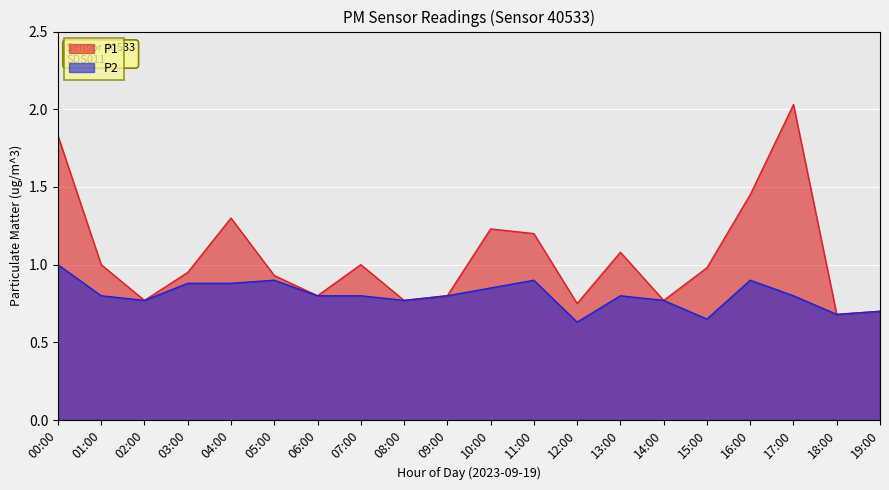

Reading left to right, list all the values displayed in this chart.

P1: 00:00=1.8	01:00=1.0	02:00=0.8	03:00=0.9	04:00=1.3	05:00=0.9	06:00=0.8	07:00=1.0	08:00=0.8	09:00=0.8	10:00=1.2	11:00=1.2	12:00=0.8	13:00=1.1	14:00=0.8	15:00=1.0	16:00=1.4	17:00=2.0	18:00=0.7	19:00=0.7
P2: 00:00=1.0	01:00=0.8	02:00=0.8	03:00=0.9	04:00=0.9	05:00=0.9	06:00=0.8	07:00=0.8	08:00=0.8	09:00=0.8	10:00=0.8	11:00=0.9	12:00=0.6	13:00=0.8	14:00=0.8	15:00=0.7	16:00=0.9	17:00=0.8	18:00=0.7	19:00=0.7